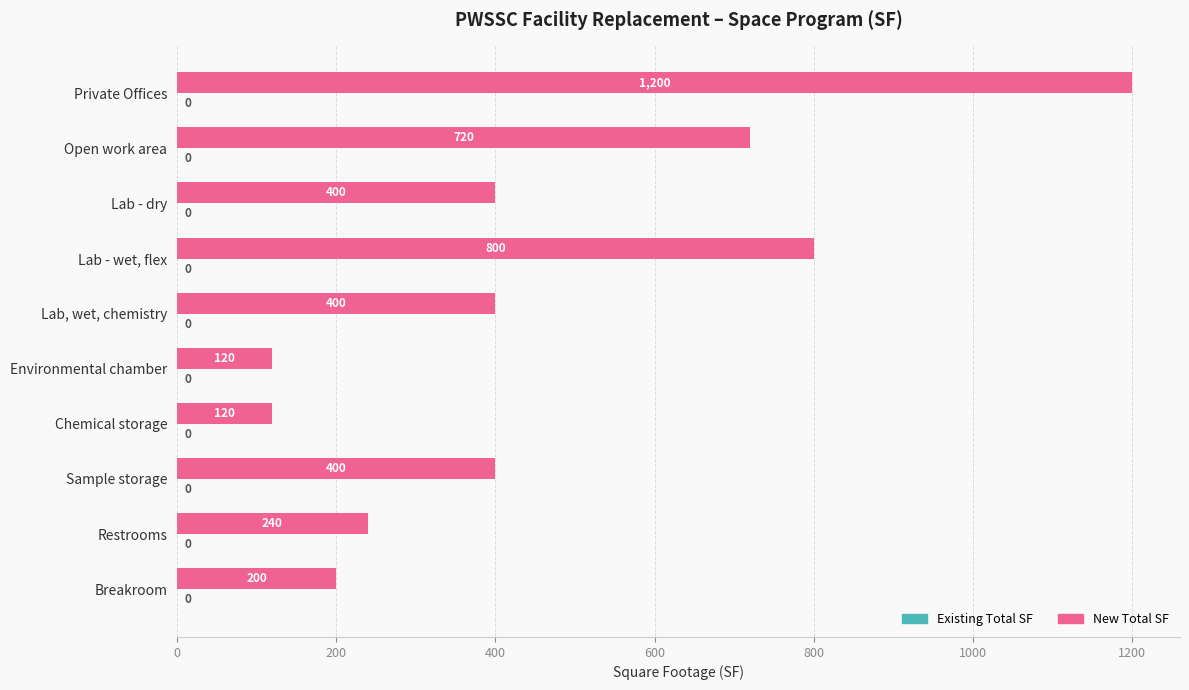

Reading top to bottom, what are all the values shown in this chart?

Private Offices=1200	Open work area=720	Lab - dry=400	Lab - wet, flex=800	Lab, wet, chemistry=400	Environmental chamber=120	Chemical storage=120	Sample storage=400	Restrooms=240	Breakroom=200